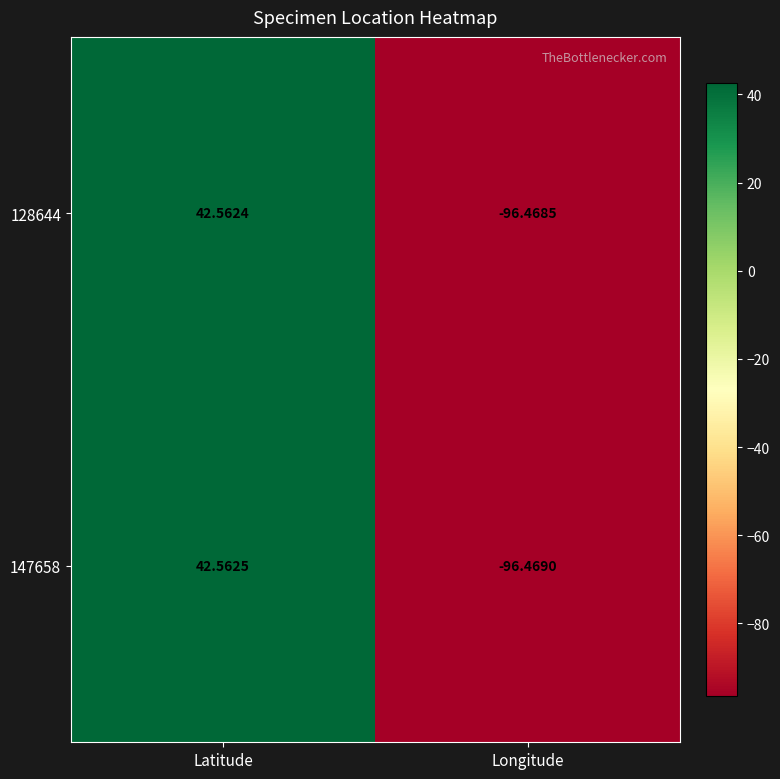

Is the value of 128644 at Longitude greater than the value of 147658 at Longitude?

Yes